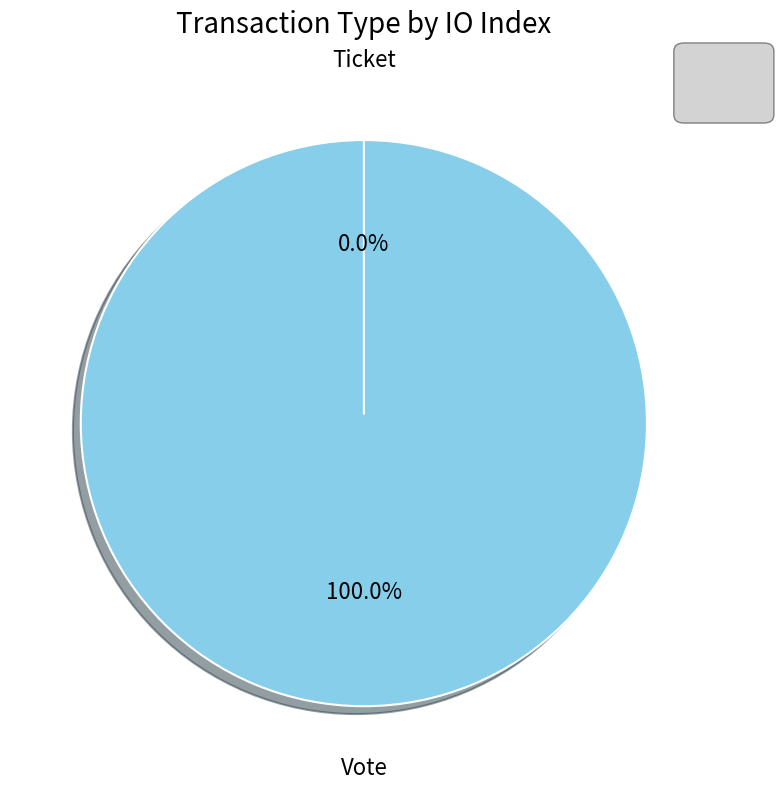

Rank the categories by value from highest to lowest.

Vote, Ticket